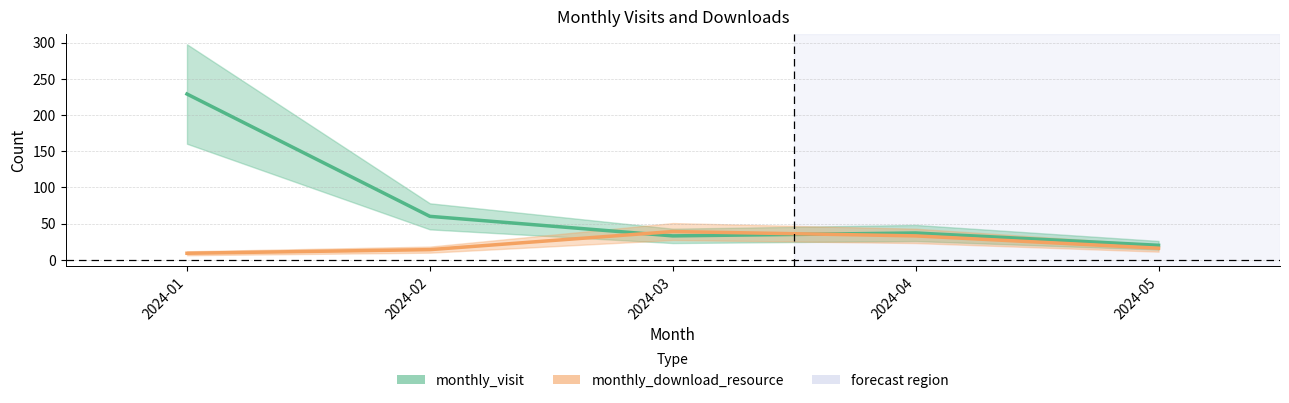

What is the value of the monthly_download_resource point at the 4th from the left?

33